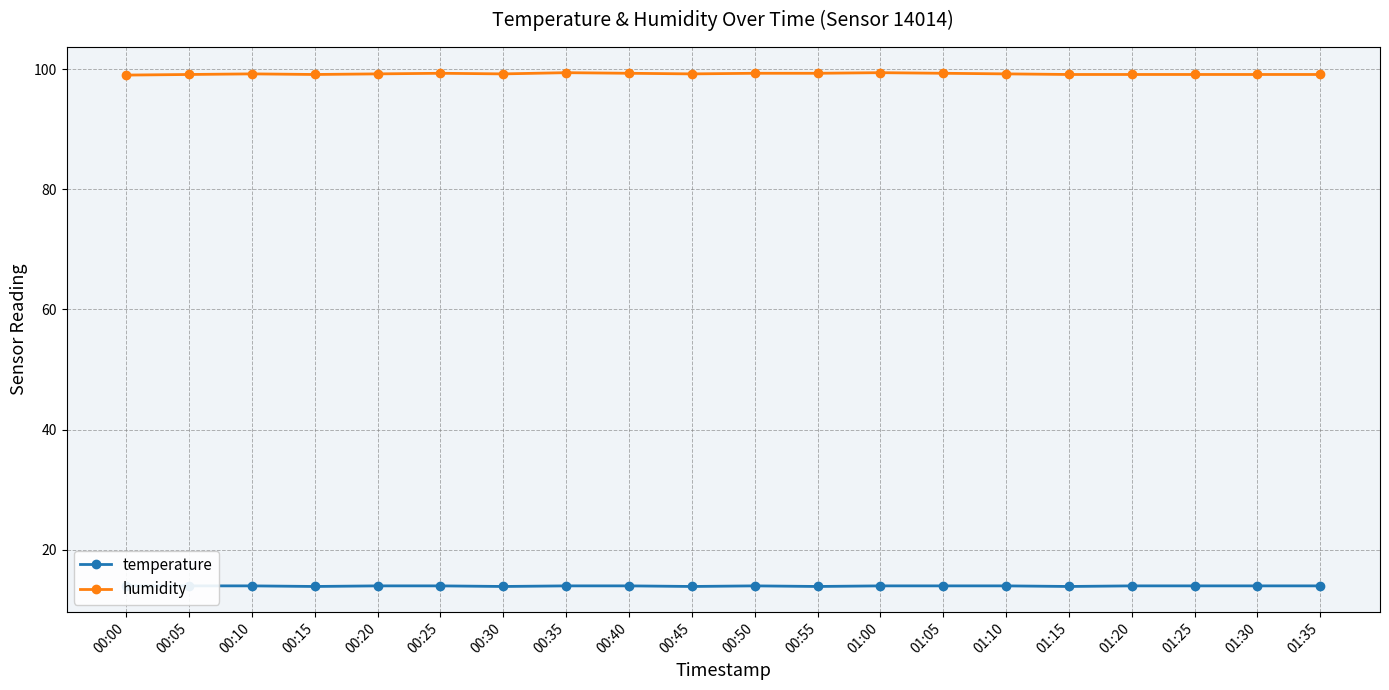

What is the approximate value of humidity at 01:30?

99.1